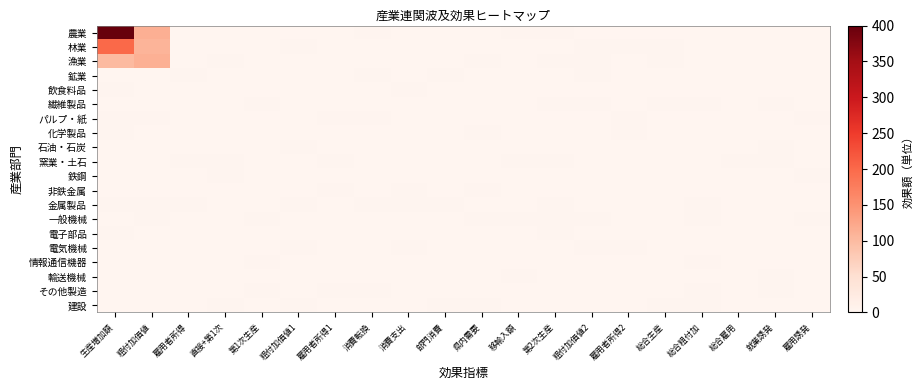

Reading left to right, extract all data points from this chart.

農業: 生産増加額=400.0	粗付加価値=115.1	雇用者所得=1.5	直接+第1次=1.2	第1次生産=0.3	粗付加価値1=0.3	雇用者所得1=0.1	消費転換=1.7	消費支出=1.2	部門消費=1.4	県内需要=0.0	移輸入額=1.9	第2次生産=1.7	粗付加価値2=0.4	雇用者所得2=0.4	総合生産=0.4	総合粗付加=0.6	総合雇用=1.0	就業誘発=0.9	雇用誘発=0.6
林業: 生産増加額=200.0	粗付加価値=108.1	雇用者所得=0.6	直接+第1次=0.7	第1次生産=0.9	粗付加価値1=1.6	雇用者所得1=0.4	消費転換=1.0	消費支出=1.2	部門消費=0.1	県内需要=1.2	移輸入額=0.3	第2次生産=0.1	粗付加価値2=1.9	雇用者所得2=1.9	総合生産=1.6	総合粗付加=0.6	総合雇用=0.2	就業誘発=1.4	雇用誘発=0.9
漁業: 生産増加額=100.0	粗付加価値=113.7	雇用者所得=0.1	直接+第1次=1.8	第1次生産=0.5	粗付加価値1=1.3	雇用者所得1=0.6	消費転換=1.0	消費支出=1.1	部門消費=0.4	県内需要=1.9	移輸入額=1.6	第2次生産=1.9	粗付加価値2=1.8	雇用者所得2=1.2	総合生産=1.8	総合粗付加=0.2	総合雇用=0.4	就業誘発=0.1	雇用誘発=0.7
鉱業: 生産増加額=0.8	粗付加価値=0.5	雇用者所得=1.7	直接+第1次=0.7	第1次生産=0.6	粗付加価値1=1.1	雇用者所得1=0.3	消費転換=1.6	消費支出=0.1	部門消費=2.0	県内需要=1.5	移輸入額=0.4	第2次生産=0.0	粗付加価値2=1.6	雇用者所得2=1.4	総合生産=1.5	総合粗付加=1.5	総合雇用=0.1	就業誘発=0.7	雇用誘発=0.2
飲食料品: 生産増加額=1.7	粗付加価値=1.2	雇用者所得=0.7	直接+第1次=0.1	第1次生産=0.6	粗付加価値1=0.7	雇用者所得1=1.5	消費転換=1.3	消費支出=1.8	部門消費=0.9	県内需要=0.2	移輸入額=1.4	第2次生産=1.5	粗付加価値2=1.1	雇用者所得2=1.5	総合生産=1.0	総合粗付加=1.0	総合雇用=0.9	就業誘発=0.1	雇用誘発=0.2
繊維製品: 生産増加額=0.1	粗付加価値=1.3	雇用者所得=0.6	直接+第1次=1.0	第1次生産=1.8	粗付加価値1=0.5	雇用者所得1=0.8	消費転換=1.5	消費支出=0.5	部門消費=0.2	県内需要=0.6	移輸入額=0.3	第2次生産=1.9	粗付加価値2=1.6	雇用者所得2=1.3	総合生産=1.7	総合粗付加=1.6	総合雇用=0.4	就業誘発=1.8	雇用誘発=1.1
パルプ・紙: 生産増加額=1.6	粗付加価値=1.8	雇用者所得=0.6	直接+第1次=0.2	第1次生産=0.5	粗付加価値1=0.9	雇用者所得1=1.6	消費転換=1.7	消費支出=0.0	部門消費=1.0	県内需要=0.8	移輸入額=0.4	第2次生産=0.2	粗付加価値2=0.7	雇用者所得2=1.9	総合生産=0.6	総合粗付加=1.0	総合雇用=1.4	就業誘発=0.7	雇用誘発=1.9
化学製品: 生産増加額=1.9	粗付加価値=0.5	雇用者所得=1.0	直接+第1次=0.6	第1次生産=0.6	粗付加価値1=0.1	雇用者所得1=1.2	消費転換=1.0	消費支出=0.1	部門消費=0.6	県内需要=1.8	移輸入額=0.5	第2次生産=0.3	粗付加価値2=1.0	雇用者所得2=2.0	総合生産=0.5	総合粗付加=1.3	総合雇用=1.5	就業誘発=0.5	雇用誘発=1.5
石油・石炭: 生産増加額=0.7	粗付加価値=1.3	雇用者所得=1.3	直接+第1次=1.1	第1次生産=0.2	粗付加価値1=1.7	雇用者所得1=0.6	消費転換=0.4	消費支出=0.1	部門消費=1.2	県内需要=1.4	移輸入額=0.0	第2次生産=1.0	粗付加価値2=0.5	雇用者所得2=1.3	総合生産=0.3	総合粗付加=1.4	総合雇用=0.8	就業誘発=1.9	雇用誘発=0.3
窯業・土石: 生産増加額=0.7	粗付加価値=0.2	雇用者所得=1.8	直接+第1次=1.8	第1次生産=0.5	粗付加価値1=1.3	雇用者所得1=1.6	消費転換=1.1	消費支出=1.1	部門消費=0.5	県内需要=0.2	移輸入額=1.8	第2次生産=1.8	粗付加価値2=1.3	雇用者所得2=0.7	総合生産=0.7	総合粗付加=1.5	総合雇用=1.8	就業誘発=1.8	雇用誘発=1.6
鉄鋼: 生産増加額=1.3	粗付加価値=0.2	雇用者所得=0.3	直接+第1次=1.8	第1次生産=1.2	粗付加価値1=0.0	雇用者所得1=0.2	消費転換=1.3	消費支出=0.0	部門消費=0.3	県内需要=1.1	移輸入額=1.4	第2次生産=1.3	粗付加価値2=0.4	雇用者所得2=1.4	総合生産=0.5	総合粗付加=0.7	総合雇用=1.5	就業誘発=1.3	雇用誘発=1.7
非鉄金属: 生産増加額=1.3	粗付加価値=1.1	雇用者所得=0.2	直接+第1次=0.7	第1次生産=0.5	粗付加価値1=0.5	雇用者所得1=1.9	消費転換=0.8	消費支出=1.8	部門消費=1.3	県内需要=1.6	移輸入額=1.0	第2次生産=1.2	粗付加価値2=1.0	雇用者所得2=0.4	総合生産=1.4	総合粗付加=0.6	総合雇用=0.0	就業誘発=1.3	雇用誘発=0.4
金属製品: 生産増加額=1.9	粗付加価値=1.9	雇用者所得=1.8	直接+第1次=0.7	第1次生産=0.0	粗付加価値1=1.9	雇用者所得1=0.9	消費転換=1.9	消費支出=1.9	部門消費=1.7	県内需要=0.6	移輸入額=0.8	第2次生産=1.7	粗付加価値2=0.6	雇用者所得2=0.3	総合生産=1.1	総合粗付加=1.9	総合雇用=1.4	就業誘発=1.1	雇用誘発=0.2
一般機械: 生産増加額=1.2	粗付加価値=2.0	雇用者所得=0.3	直接+第1次=1.0	第1次生産=1.8	粗付加価値1=1.5	雇用者所得1=1.4	消費転換=1.4	消費支出=0.7	部門消費=0.6	県内需要=1.6	移輸入額=1.6	第2次生産=1.7	粗付加価値2=1.8	雇用者所得2=1.0	総合生産=1.0	総合粗付加=1.6	総合雇用=1.3	就業誘発=1.4	雇用誘発=1.6
電子部品: 生産増加額=1.8	粗付加価値=0.7	雇用者所得=0.8	直接+第1次=0.2	第1次生産=1.2	粗付加価値1=0.1	雇用者所得1=0.9	消費転換=1.1	消費支出=0.6	部門消費=1.2	県内需要=0.1	移輸入額=0.1	第2次生産=1.6	粗付加価値2=0.7	雇用者所得2=0.3	総合生産=1.0	総合粗付加=1.5	総合雇用=0.4	就業誘発=1.2	雇用誘発=0.2
電気機械: 生産増加額=0.1	粗付加価値=1.1	雇用者所得=1.1	直接+第1次=1.3	第1次生産=1.5	粗付加価値1=2.0	雇用者所得1=1.0	消費転換=0.6	消費支出=1.6	部門消費=0.5	県内需要=0.9	移輸入額=0.2	第2次生産=0.1	粗付加価値2=1.9	雇用者所得2=1.7	総合生産=1.4	総合粗付加=0.8	総合雇用=0.3	就業誘発=0.3	雇用誘発=0.5
情報通信機器: 生産増加額=1.1	粗付加価値=1.4	雇用者所得=1.3	直接+第1次=0.6	第1次生産=1.9	粗付加価値1=1.5	雇用者所得1=1.1	消費転換=1.2	消費支出=0.8	部門消費=0.5	県内需要=0.7	移輸入額=1.5	第2次生産=0.0	粗付加価値2=0.2	雇用者所得2=0.1	総合生産=0.1	総合粗付加=1.7	総合雇用=1.4	就業誘発=0.9	雇用誘発=0.2
輸送機械: 生産増加額=1.0	粗付加価値=0.9	雇用者所得=0.3	直接+第1次=0.9	第1次生産=0.8	粗付加価値1=1.2	雇用者所得1=1.3	消費転換=0.1	消費支出=0.7	部門消費=1.3	県内需要=1.0	移輸入額=1.7	第2次生産=1.3	粗付加価値2=0.3	雇用者所得2=0.1	総合生産=1.3	総合粗付加=0.1	総合雇用=1.2	就業誘発=1.9	雇用誘発=1.2
その他製造: 生産増加額=0.8	粗付加価値=1.3	雇用者所得=0.9	直接+第1次=1.1	第1次生産=1.9	粗付加価値1=0.8	雇用者所得1=1.9	消費転換=1.8	消費支出=0.4	部門消費=0.1	県内需要=0.2	移輸入額=0.0	第2次生産=0.2	粗付加価値2=1.4	雇用者所得2=0.1	総合生産=0.6	総合粗付加=1.7	総合雇用=0.0	就業誘発=1.6	雇用誘発=0.6
建設: 生産増加額=0.2	粗付加価値=1.4	雇用者所得=1.3	直接+第1次=1.8	第1次生産=1.5	粗付加価値1=1.6	雇用者所得1=0.6	消費転換=0.4	消費支出=1.5	部門消費=1.6	県内需要=2.0	移輸入額=0.8	第2次生産=0.7	粗付加価値2=1.6	雇用者所得2=0.7	総合生産=1.9	総合粗付加=1.7	総合雇用=0.9	就業誘発=1.5	雇用誘発=1.5